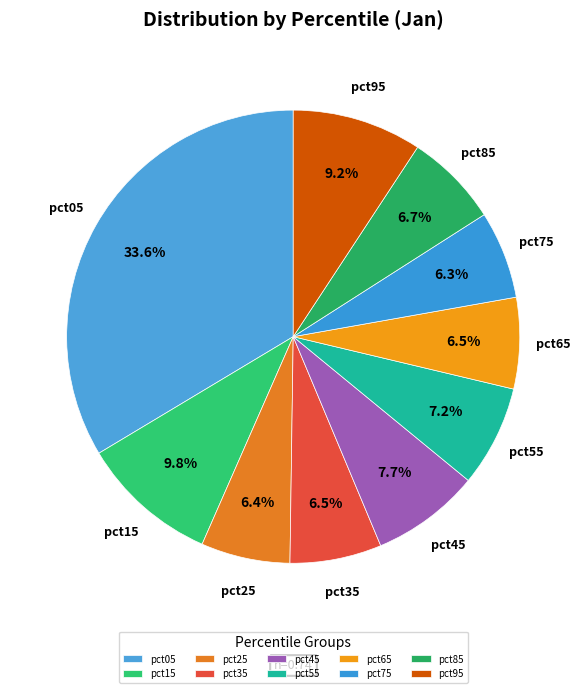

Does pct15 represent more than half of the total?

No